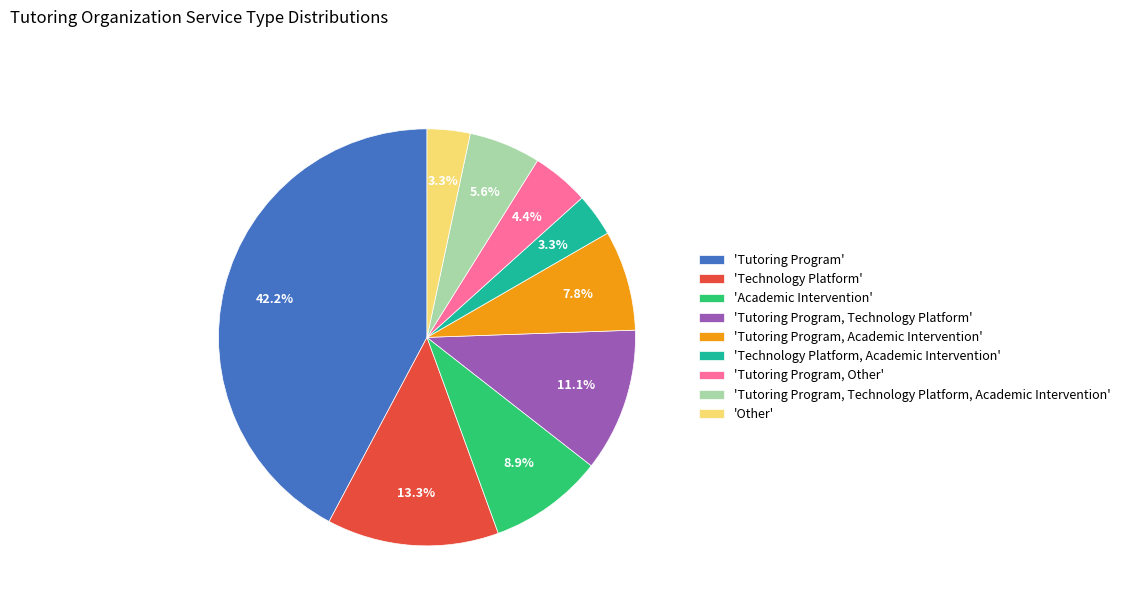

Is there any slice that represents more than half of the pie?

No